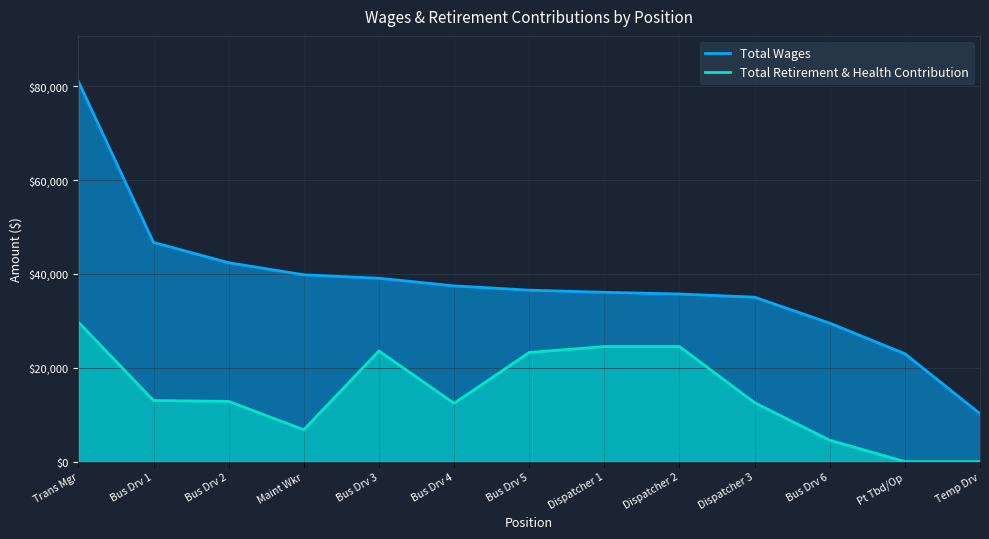

What is the maximum value for Total Retirement & Health Contribution?

29708